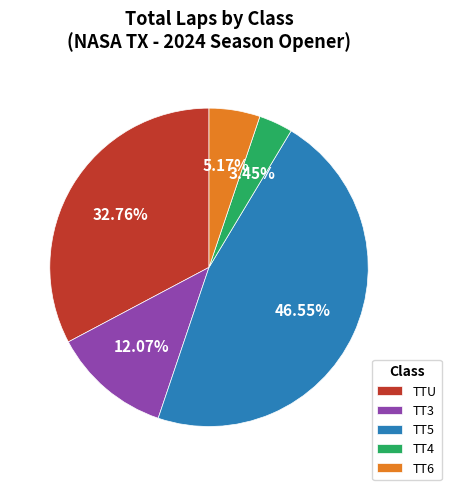

Count the number of slices in the pie.

5